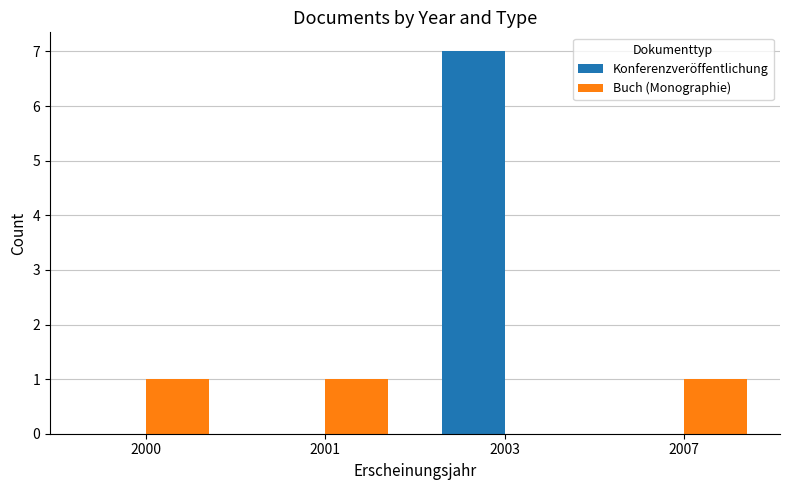

Reading left to right, list all the values displayed in this chart.

Konferenzveröffentlichung: 0	0	7	0
Buch (Monographie): 1	1	0	1